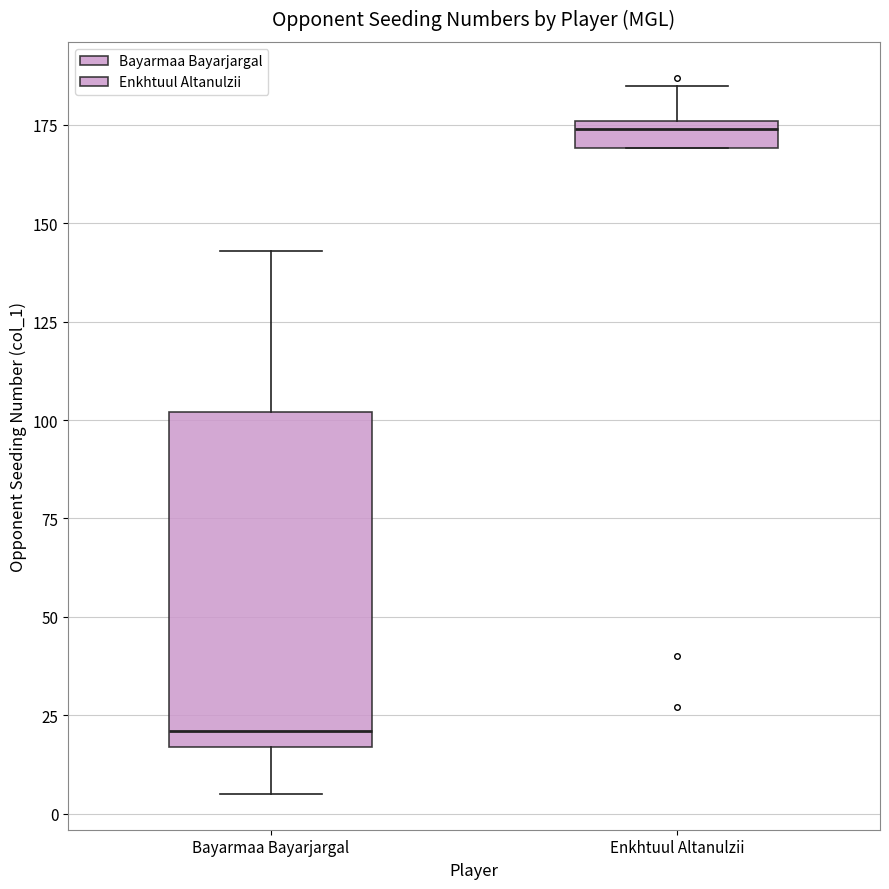

Where is the lower edge of the box for Enkhtuul Altanulzii on the y-axis? The values are not printed on the chart, so give them approximately, as read against the axis.

170